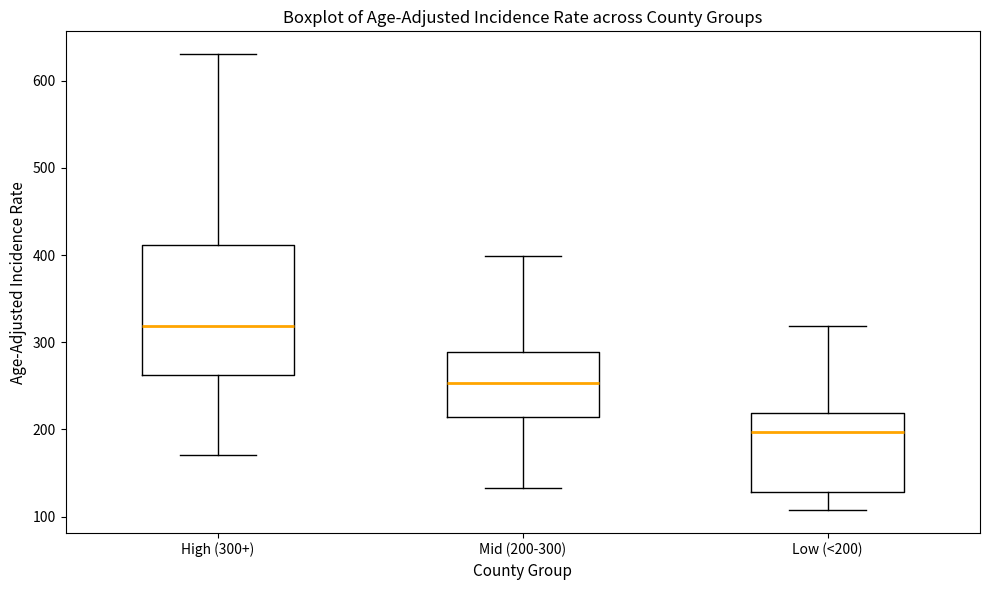

Where is the lower edge of the box for Low (<200) on the y-axis? The values are not printed on the chart, so give them approximately, as read against the axis.

130